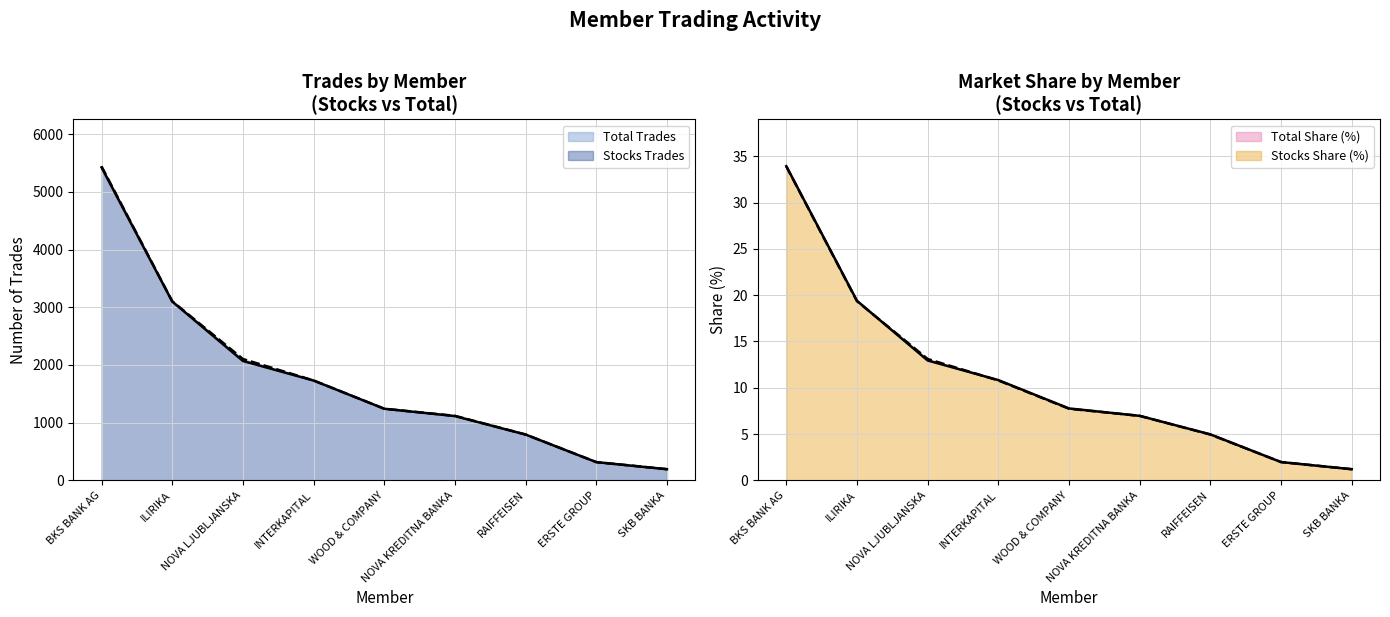

What are all the series names shown in the legend?

Stocks Trades, Total Trades, Stocks Share (%), Total Share (%)